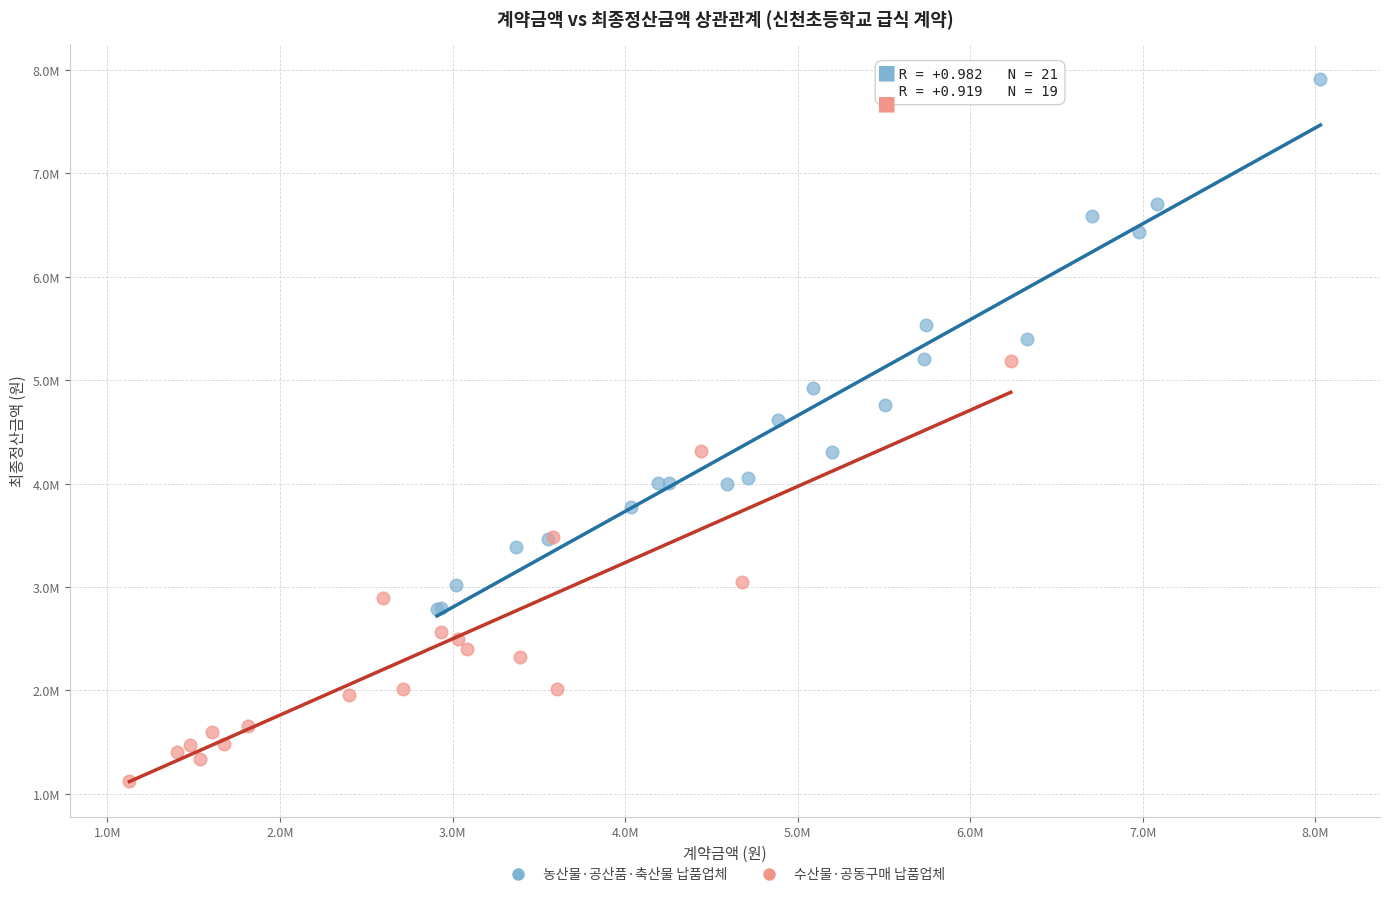

Which series has the widest spread of Y values?

농산물·공산품·축산물 납품업체